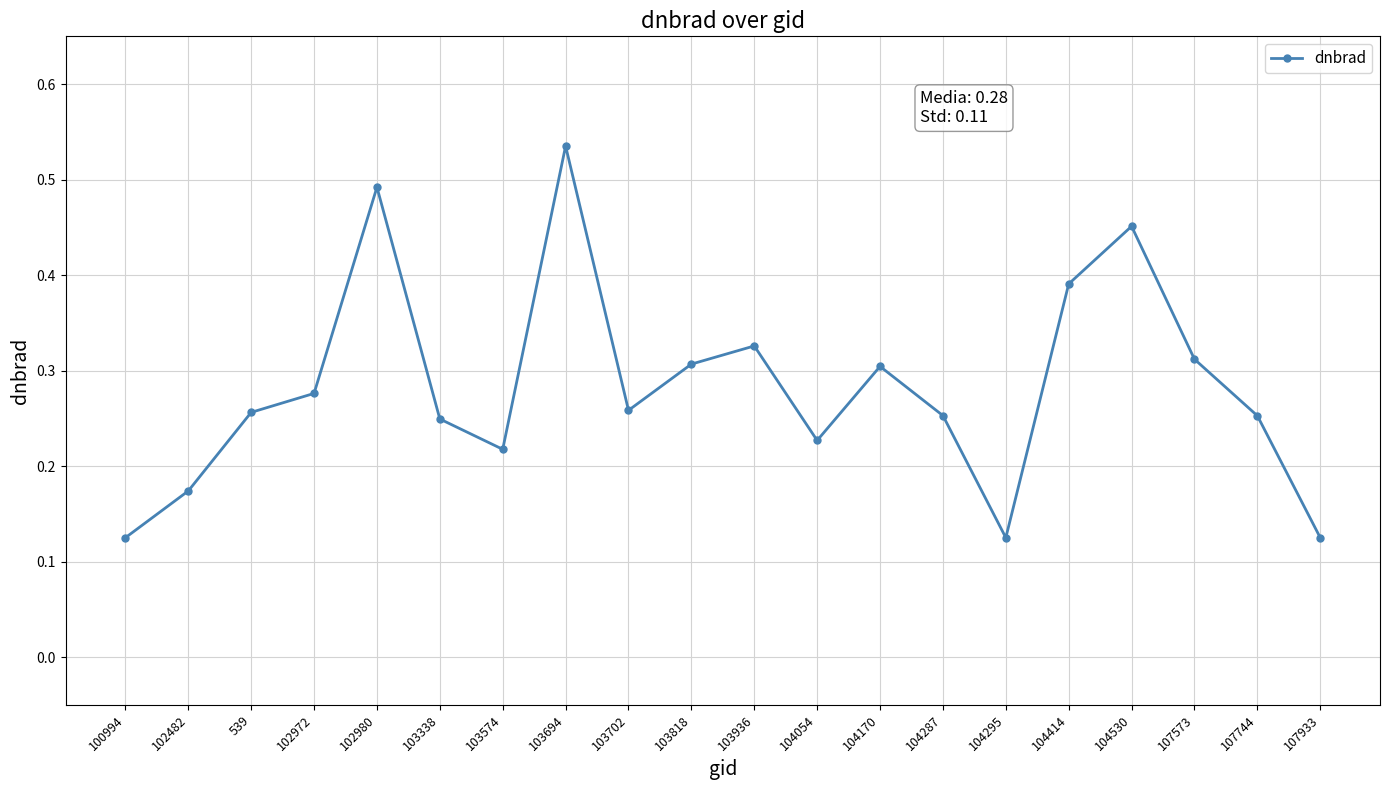

Which category has the highest value across all series?

103694